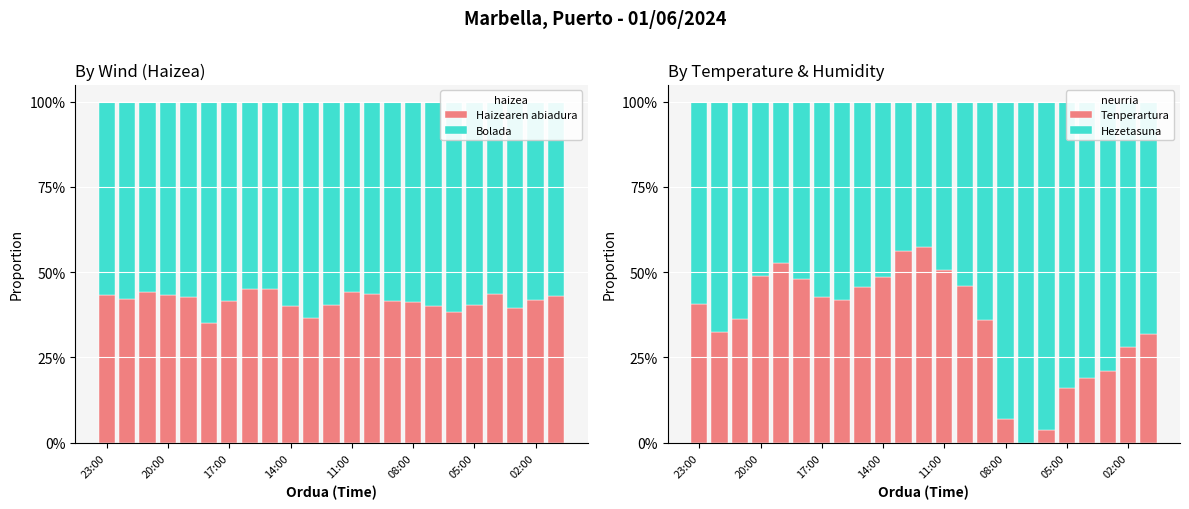

What are all the series names shown in the legend?

Haizearen abiadura, Bolada, Tenperartura, Hezetasuna